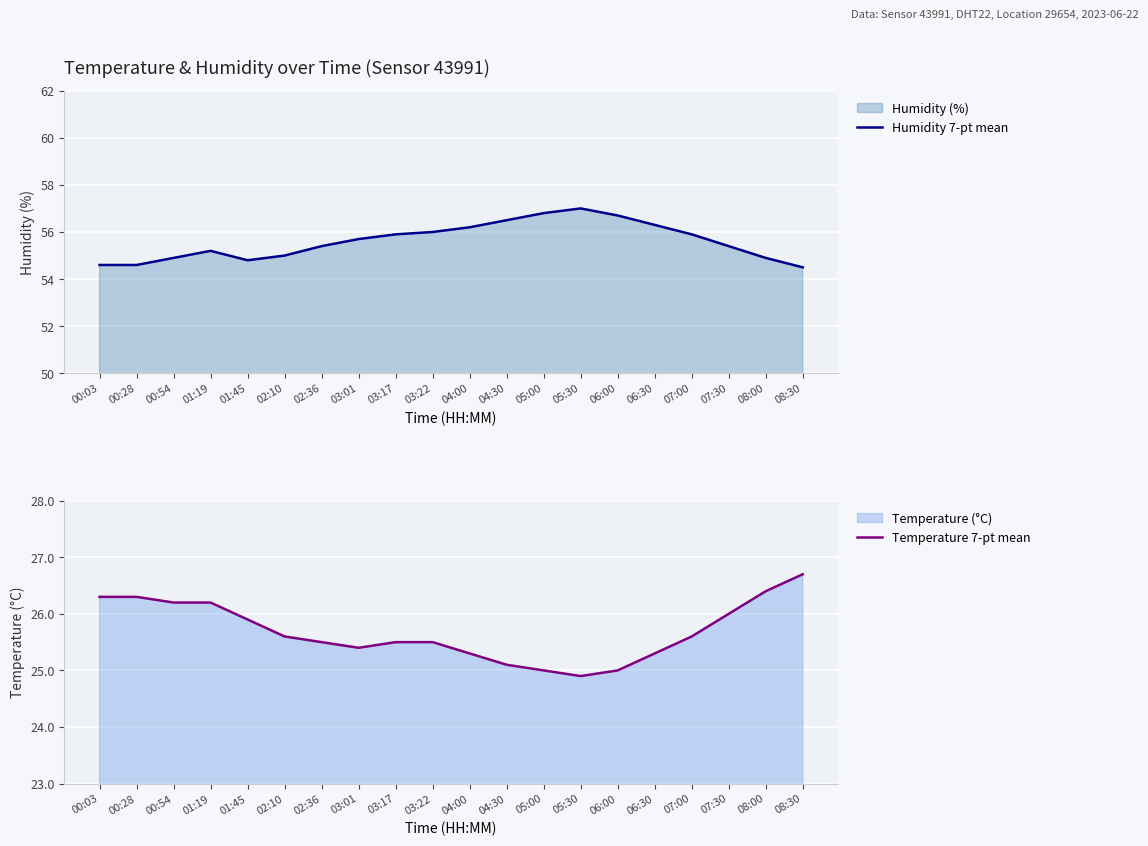

How many lines are shown in the chart?

2